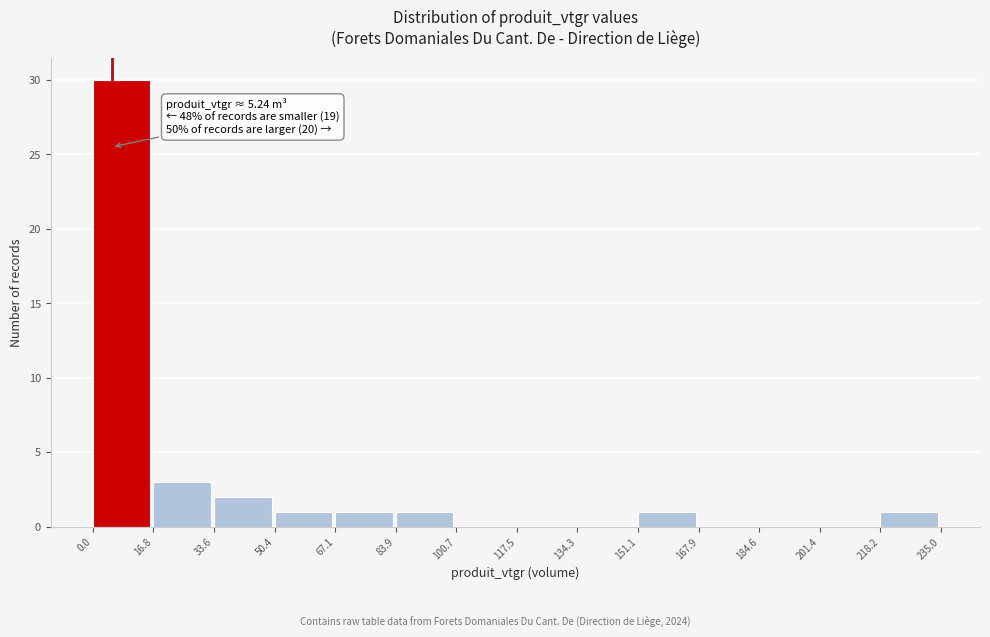

Which range on the x-axis has the tallest bar?

0.0 to 16.8